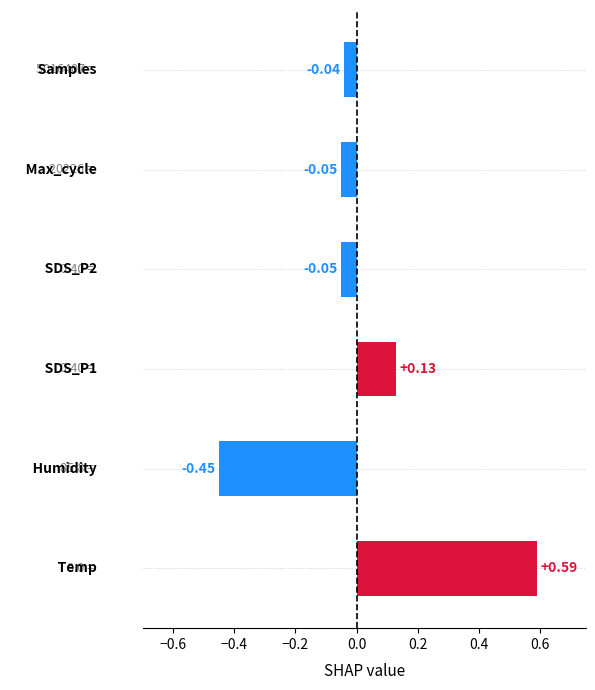

What is the difference between the maximum and minimum values?

1.0